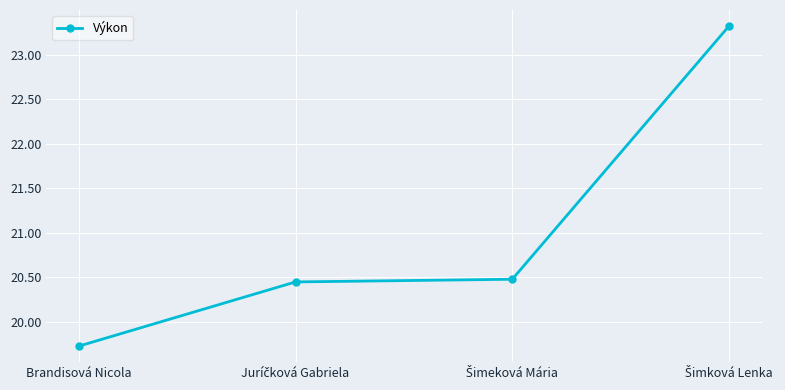

What is the label of the 1st point from the left?

Brandisová Nicola